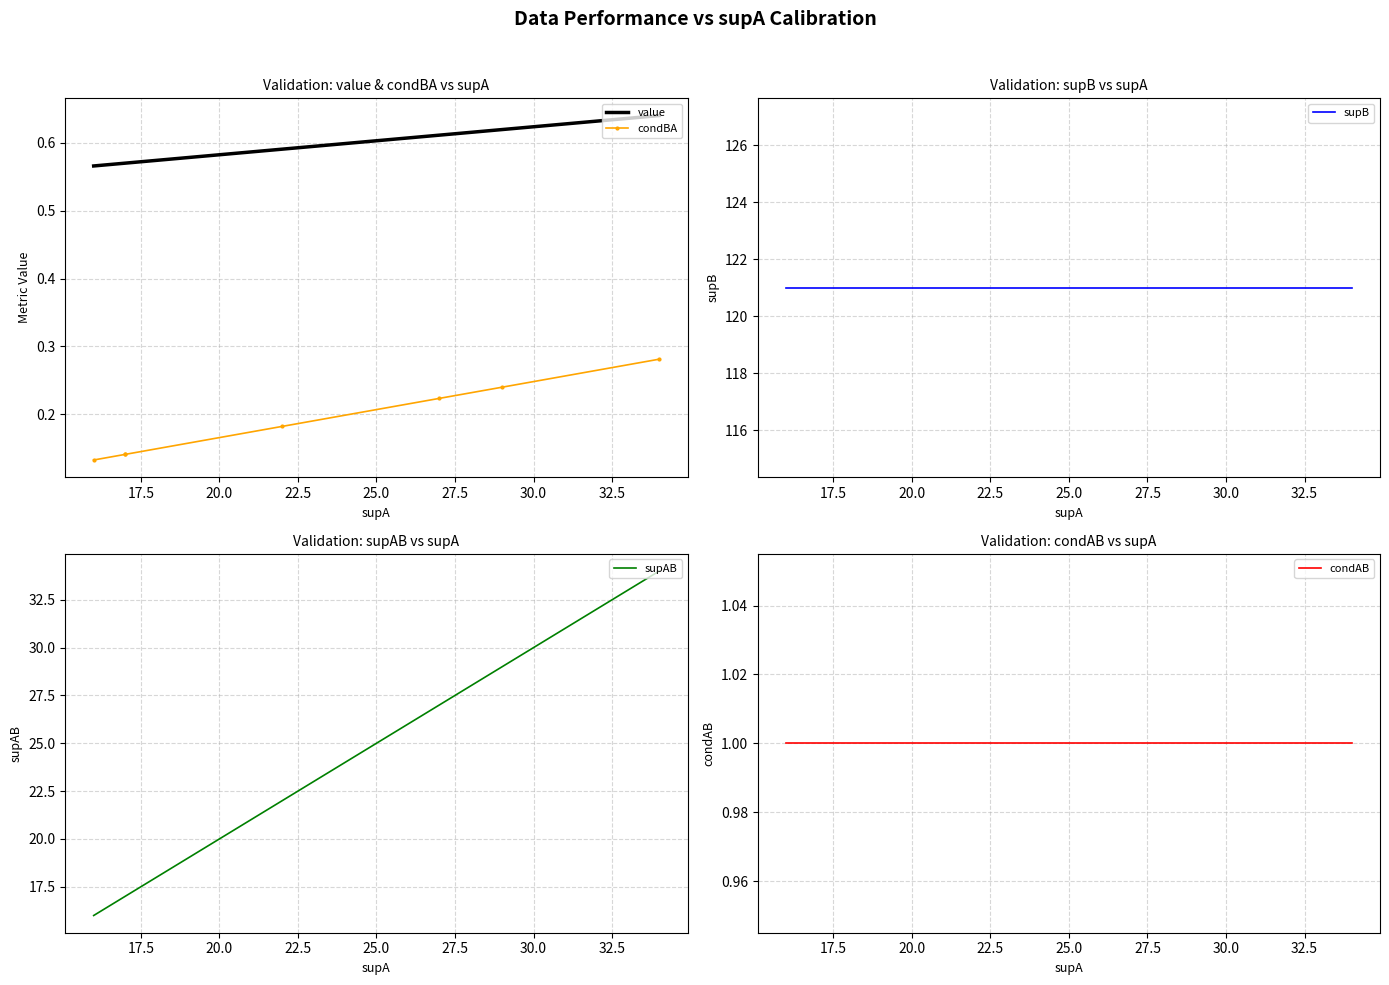

Is it true that condAB equals 1.7 at 27.5?

False